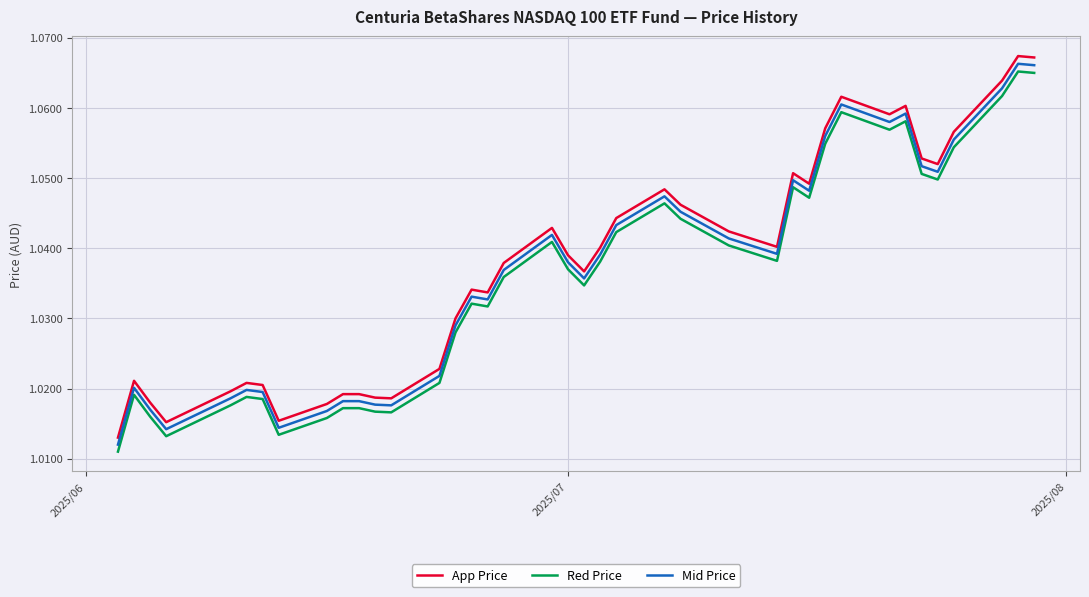

Which series has the largest range (max minus min)?

App Price